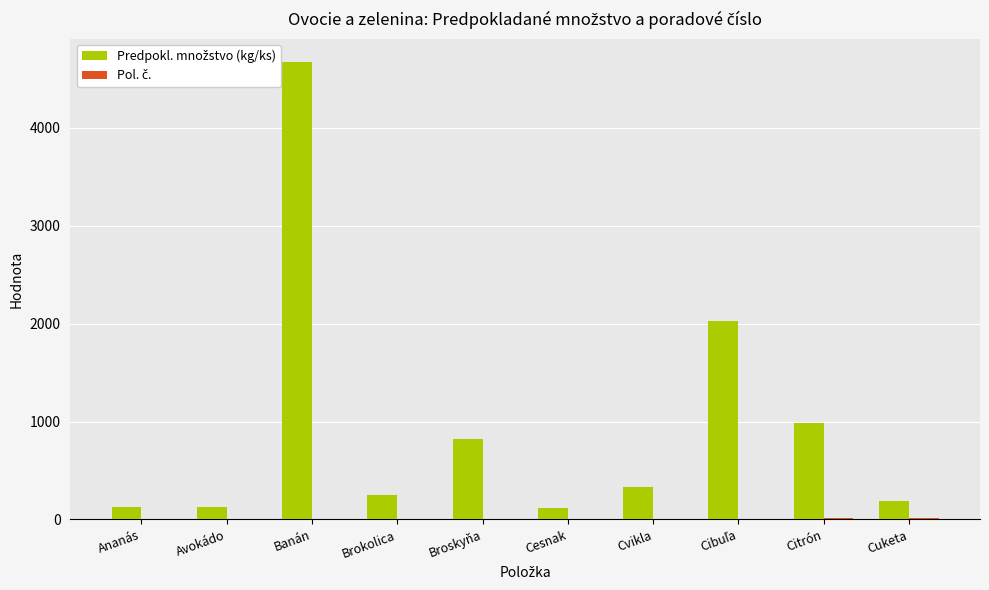

What is the maximum value shown in the chart?

4673